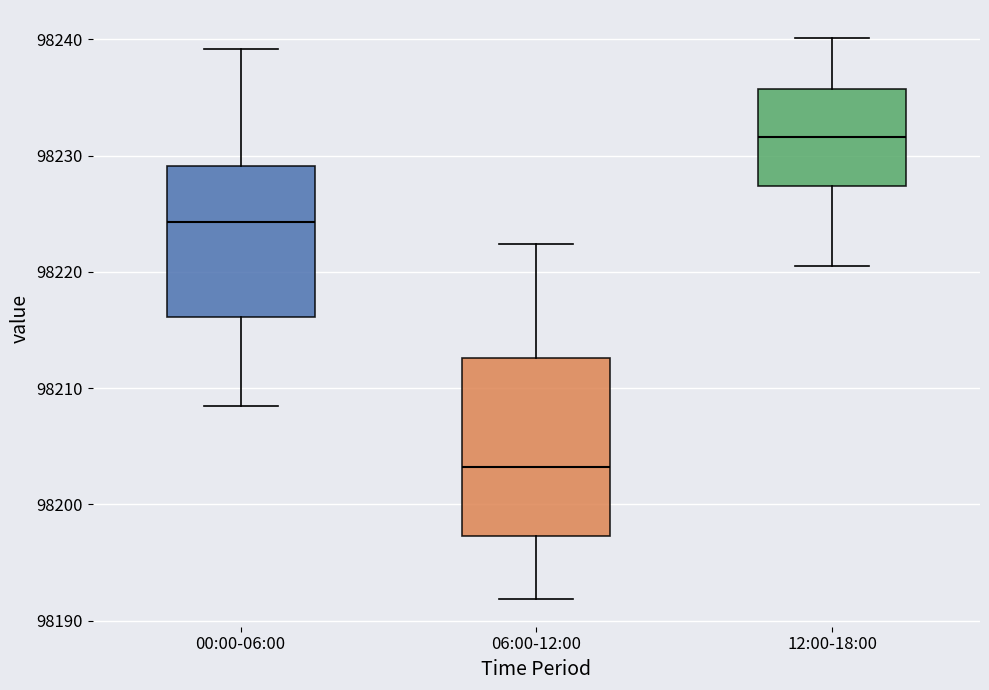

Reading left to right, read every box against the y-axis: the position of its median line, the range the box covers, and the ends of its whiskers. The values are not printed on the chart, so give them approximately, as read against the axis.

00:00-06:00: median 98224, box 98216 to 98229, whiskers 98208 to 98239
06:00-12:00: median 98203, box 98197 to 98213, whiskers 98192 to 98222
12:00-18:00: median 98232, box 98227 to 98236, whiskers 98221 to 98240